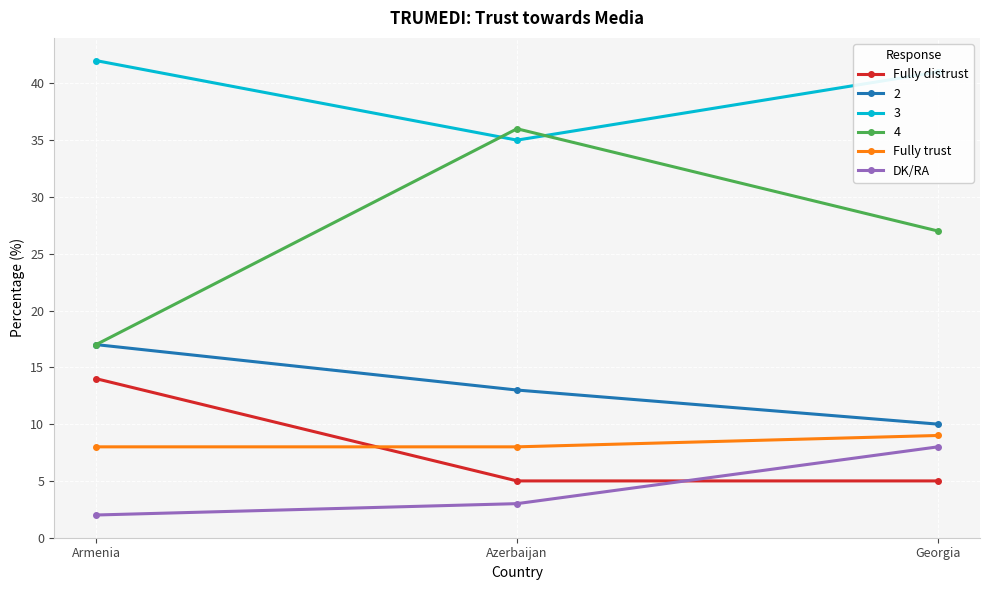

What is the maximum value for Fully distrust?

14